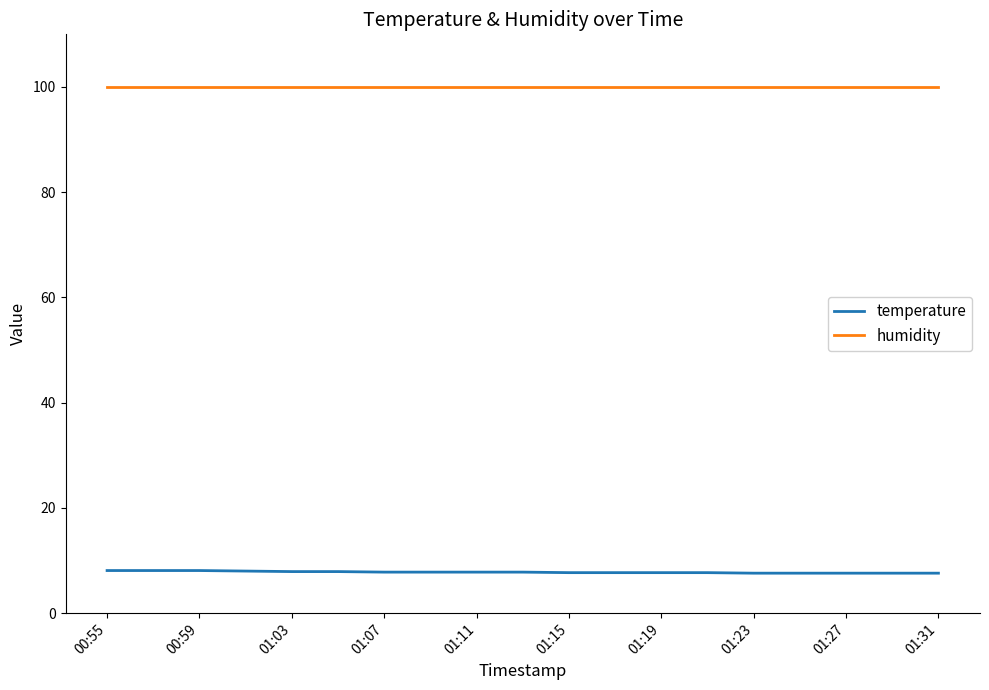

True or false: humidity and temperature intersect in this chart.

False